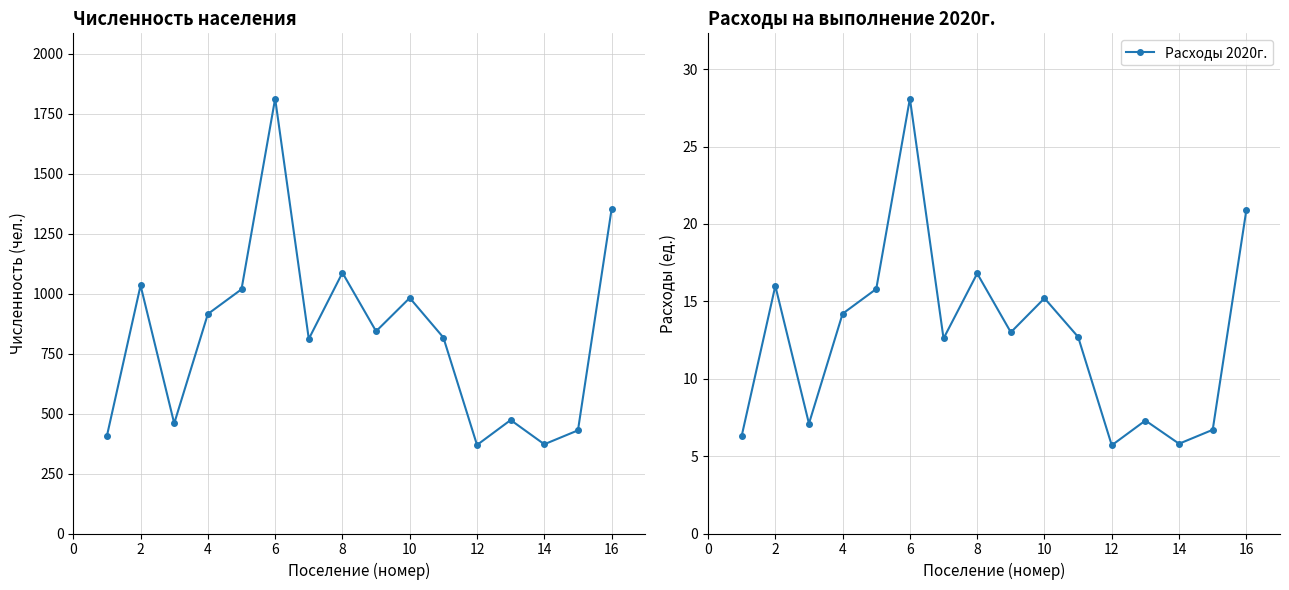

At which label does Расходы 2020г. first exceed 13?

2